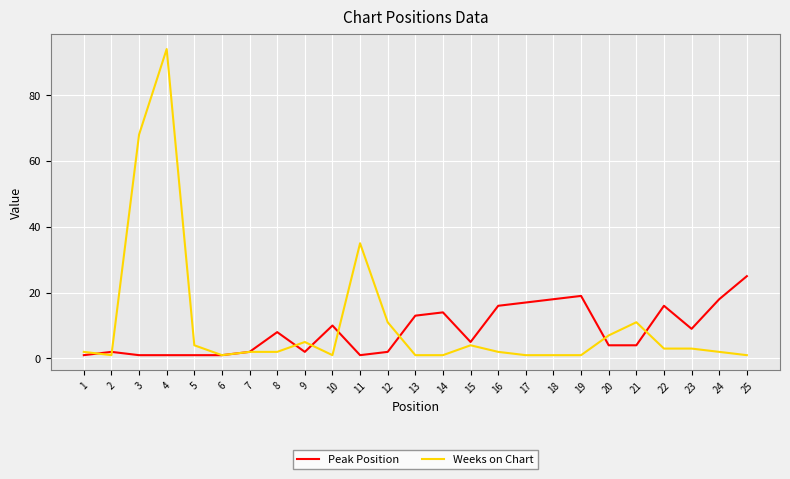

Does the chart have visible grid lines?

Yes